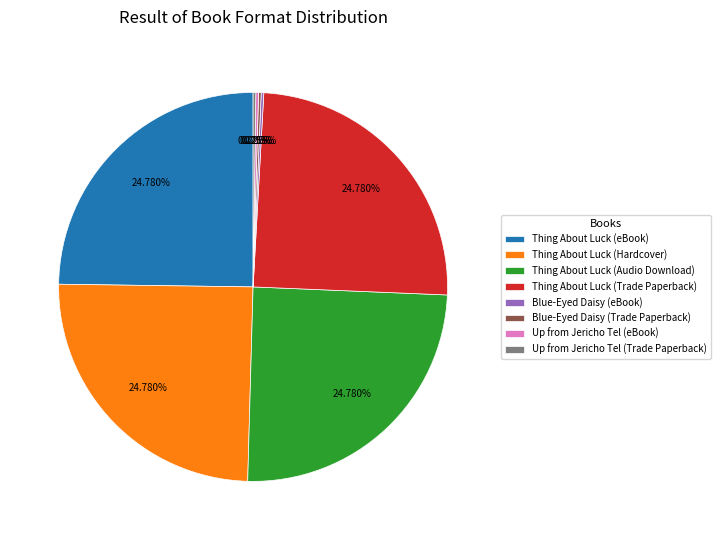

Does any single category account for the majority?

No